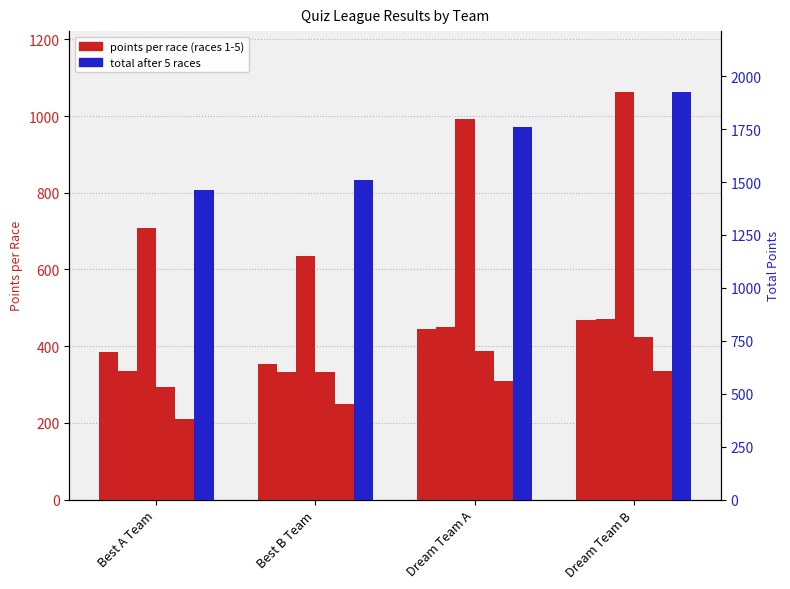

What is the spread (max minus min) of values at Dream Team B?

1590